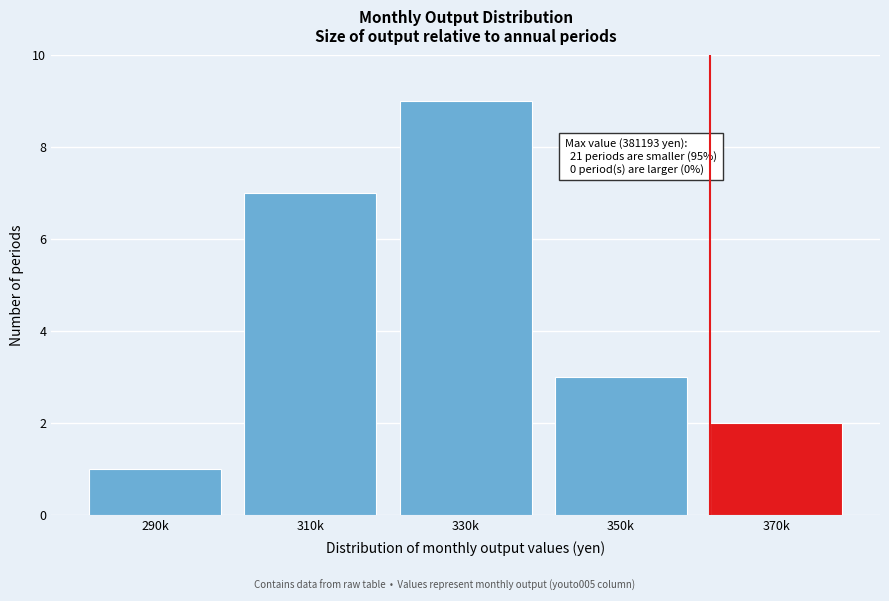

Reading left to right, extract all data points from this chart.

290k=1	310k=7	330k=9	350k=3	370k=2